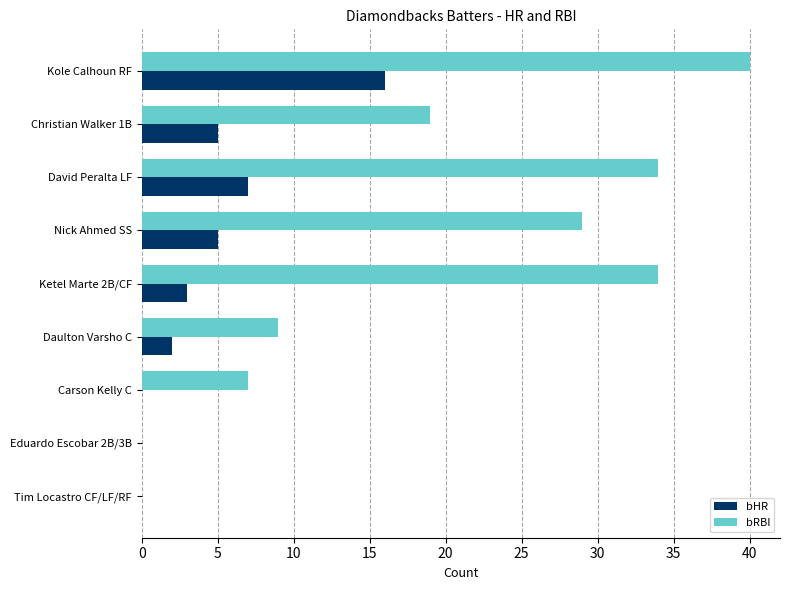

The bHR series shows 6 at Eduardo Escobar 2B/3B. True or false?

False